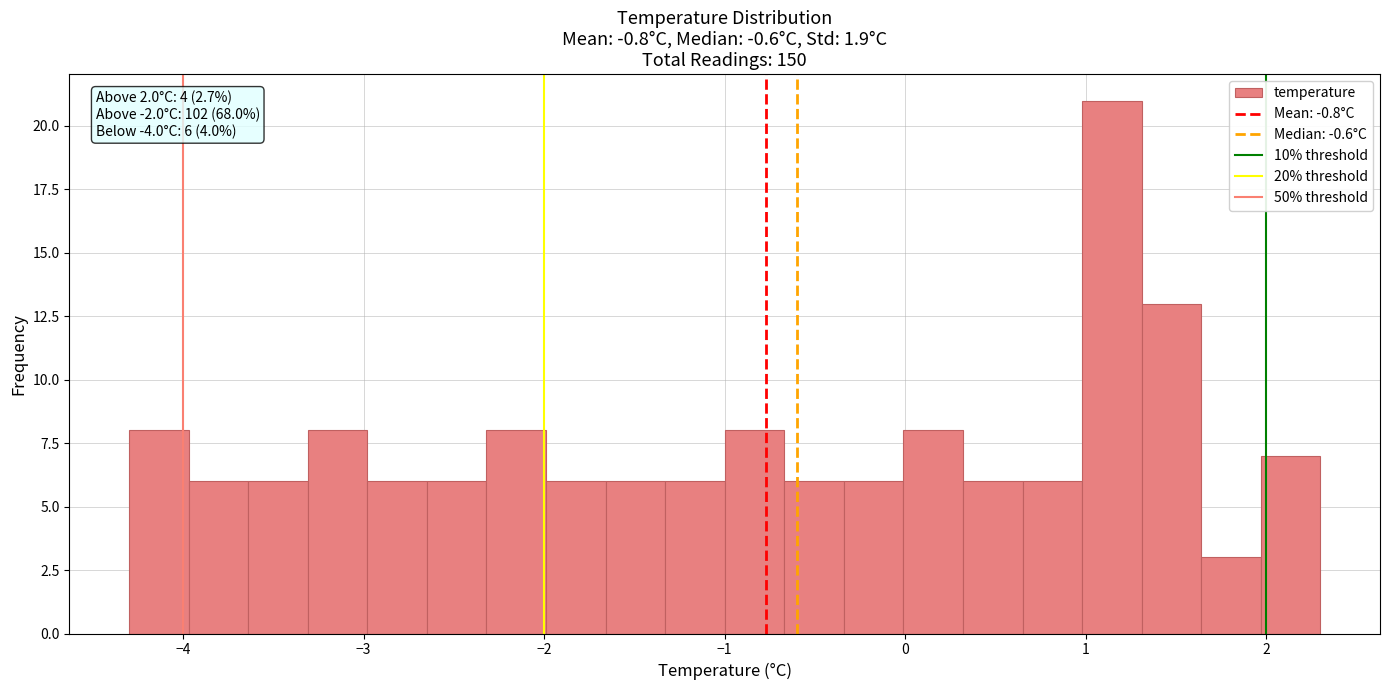

Around what value on the x-axis is the tallest bar? Give the approximate position of its centre, as read against the axis.

1.1